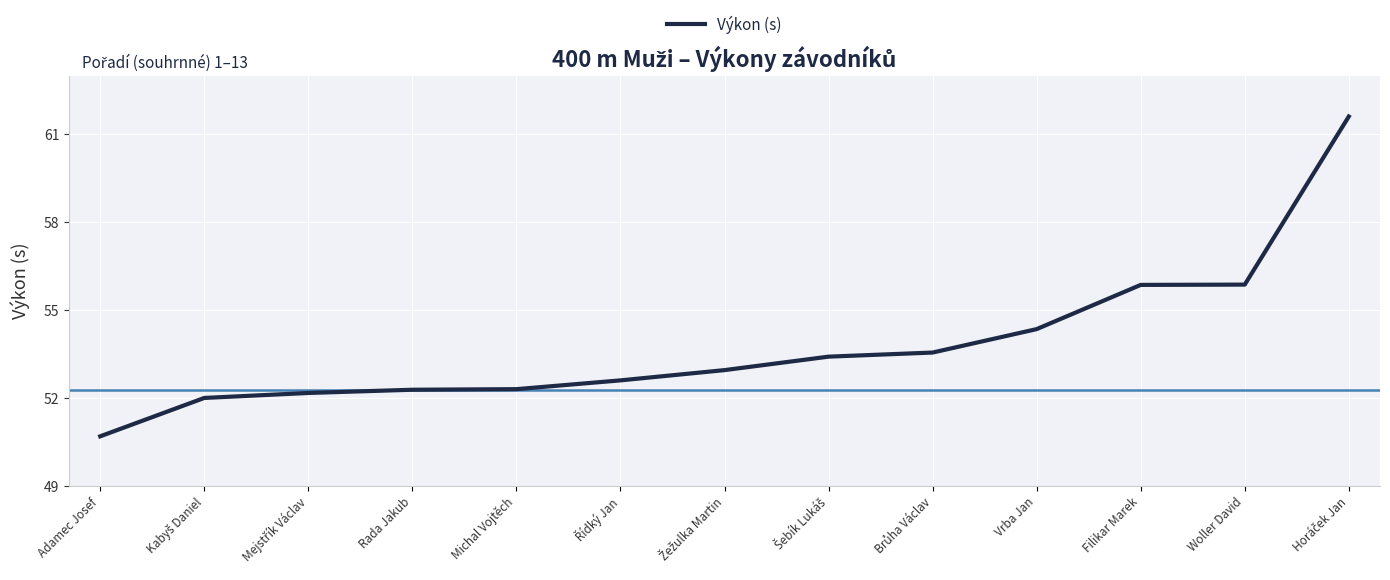

The value at Michal Vojtěch is 92.2. True or false?

False